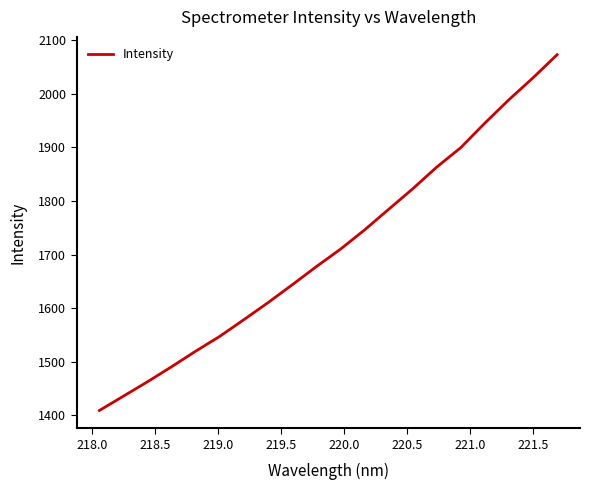

Does the chart display data point markers on the line(s)?

No